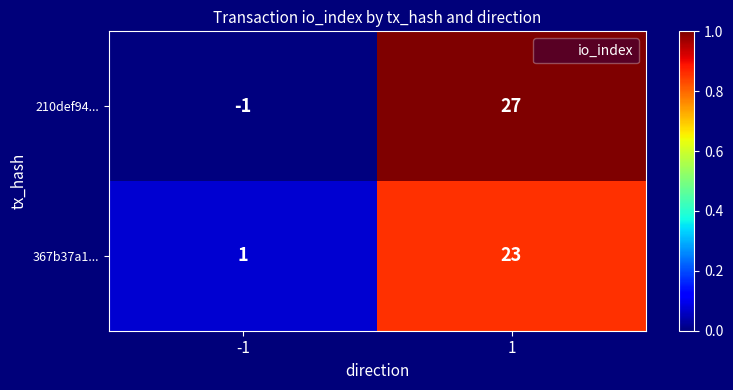

Reading left to right, extract all data points from this chart.

210def94...: -1	27
367b37a1...: 1	23